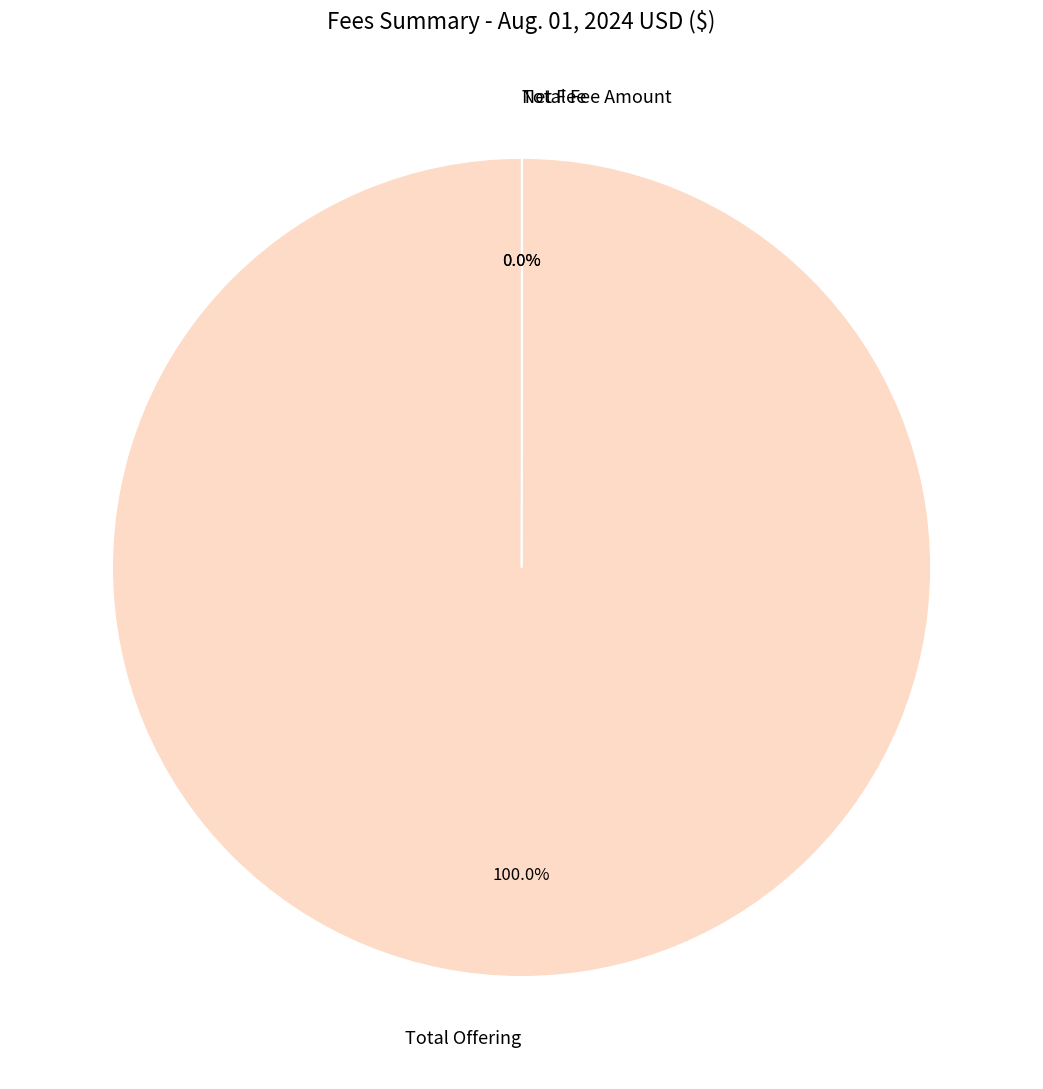

What is the largest slice in the pie chart?

Total Offering